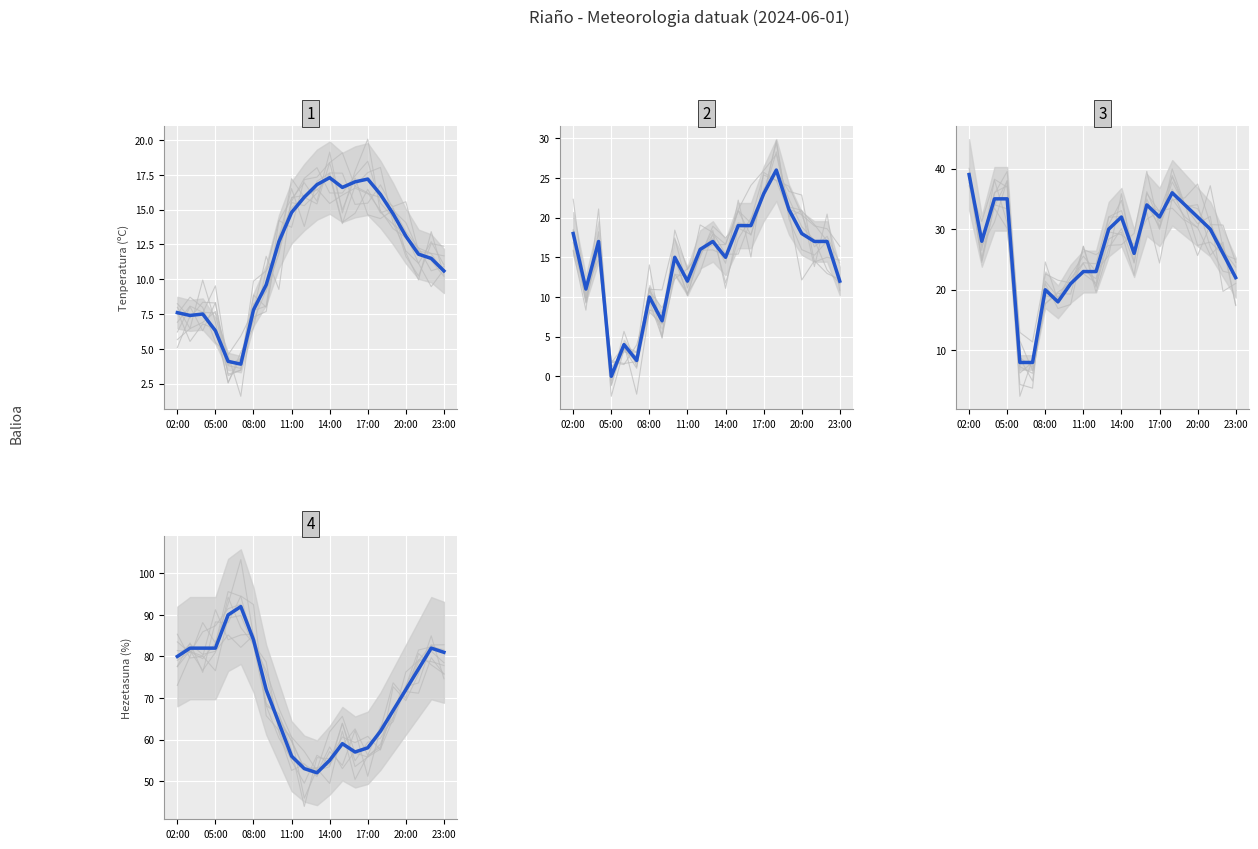

Is the value of Hezetasuna (%) at 13 greater than the value of Tenperatura (ºC) at 15?

Yes